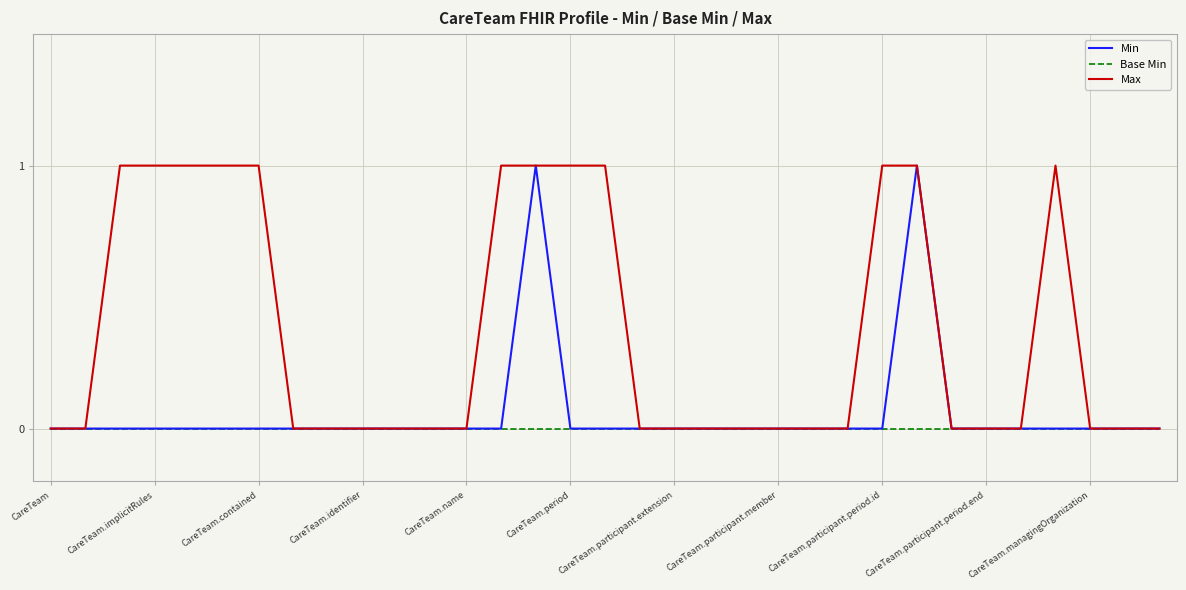

Rank the series by their average value, from lowest to highest.

Base Min, Min, Max